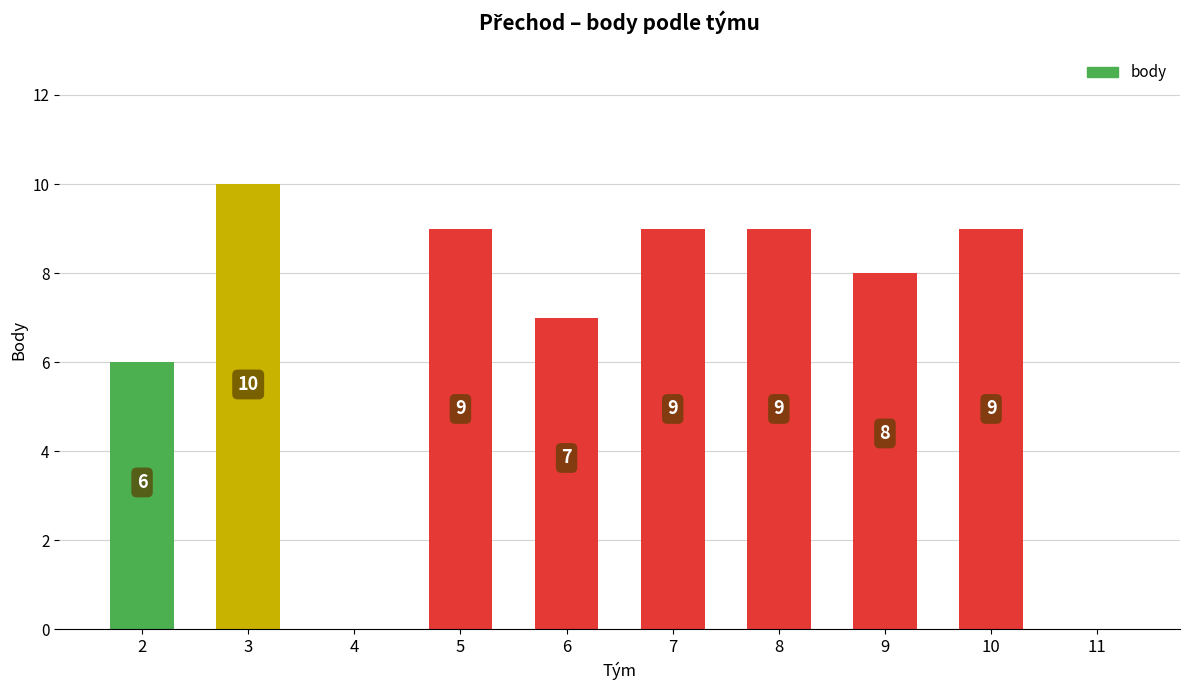

How many values are between 6 and 9?

7